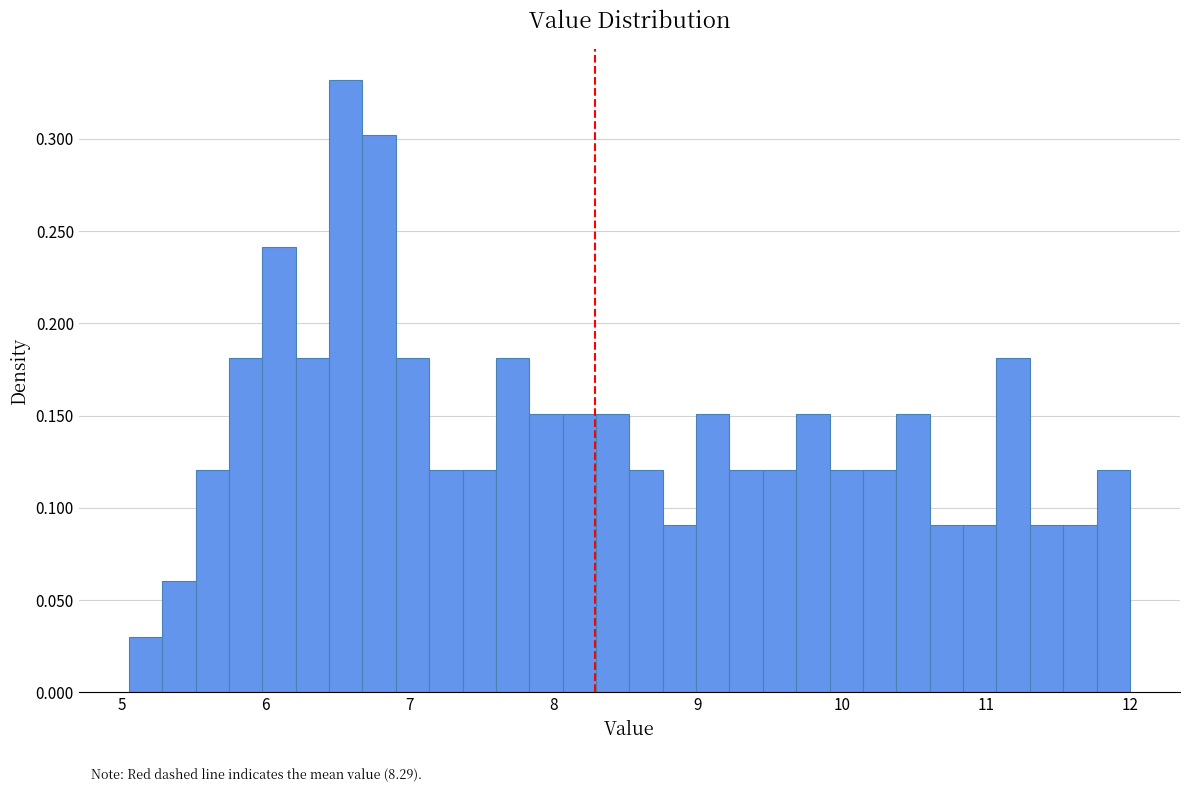

Read against the x-axis, roughly where is the centre of the tallest bar?

6.6